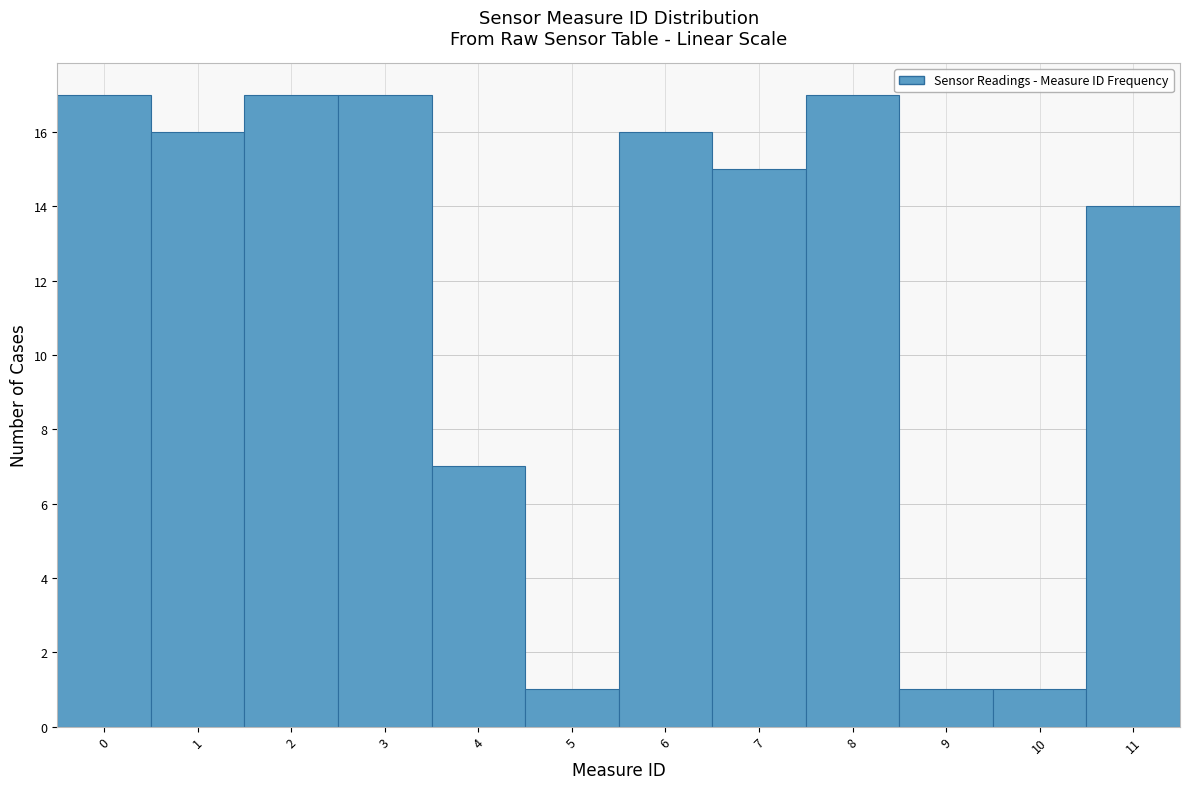

Reading left to right, list every bar in this chart as the range it spans on the x-axis followed by its height. The values are not printed on the chart, so give them approximately, as read against the axis.

-0.5 to 0.5: 17
0.5 to 1.5: 16
1.5 to 2.5: 17
2.5 to 3.5: 17
3.5 to 4.5: 7
4.5 to 5.5: 1
5.5 to 6.5: 16
6.5 to 7.5: 15
7.5 to 8.5: 17
8.5 to 9.5: 1
9.5 to 10.5: 1
10.5 to 11.5: 14